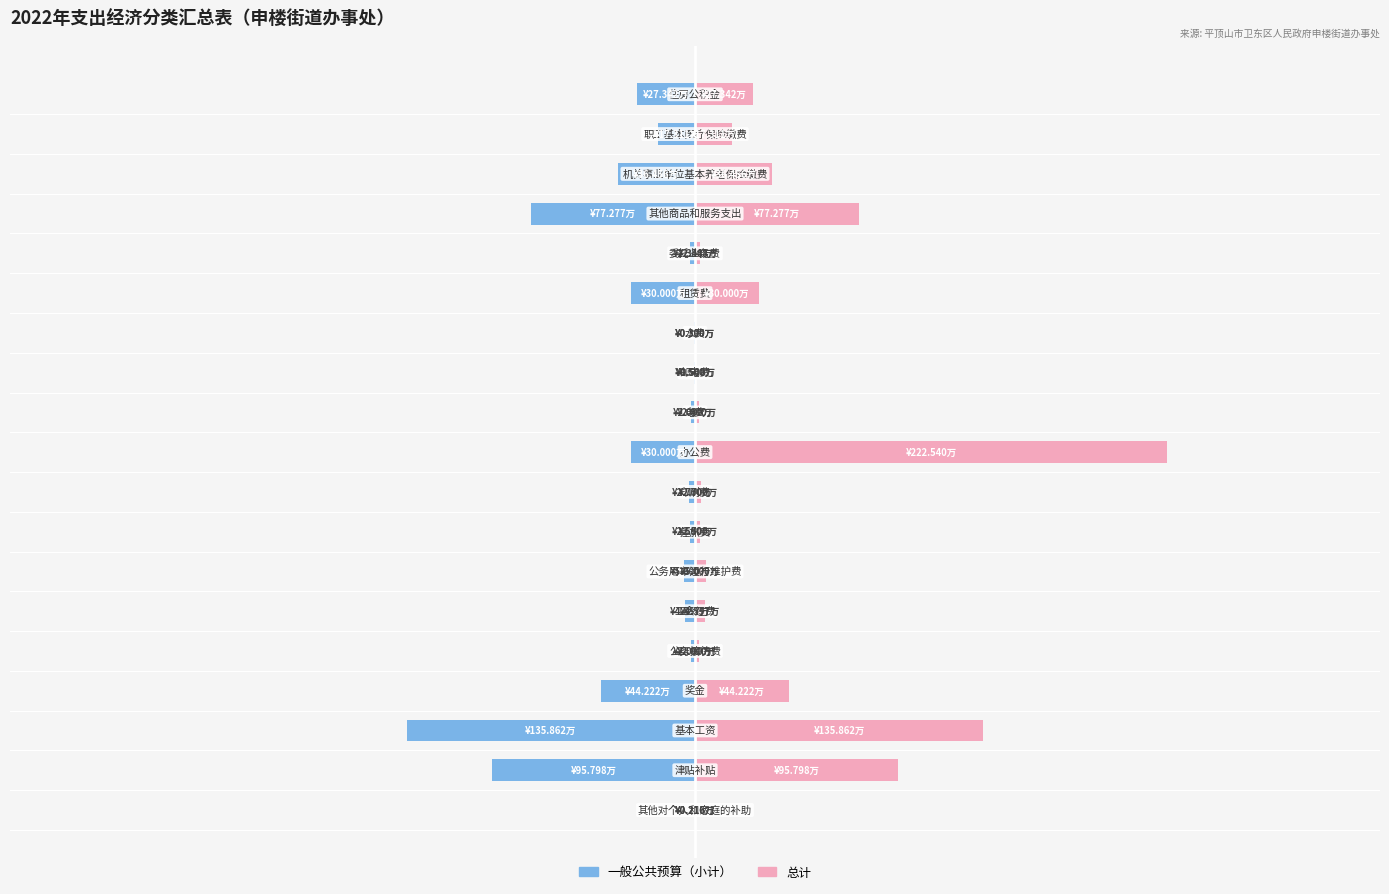

Reading left to right, what are all the values shown in this chart?

一般公共预算（小计）: 0=-0.2	1=-95.8	2=-135.9	3=-44.2	4=-2.0	5=-4.6	6=-5.0	7=-2.5	8=-2.7	9=-30.0	10=-2.0	11=-0.5	12=-0.3	13=-30.0	14=-2.3	15=-77.3	16=-36.5	17=-17.3	18=-27.3
总计: 0=0.2	1=95.8	2=135.9	3=44.2	4=2.0	5=4.6	6=5.0	7=2.5	8=2.7	9=222.5	10=2.0	11=0.5	12=0.3	13=30.0	14=2.3	15=77.3	16=36.5	17=17.3	18=27.3